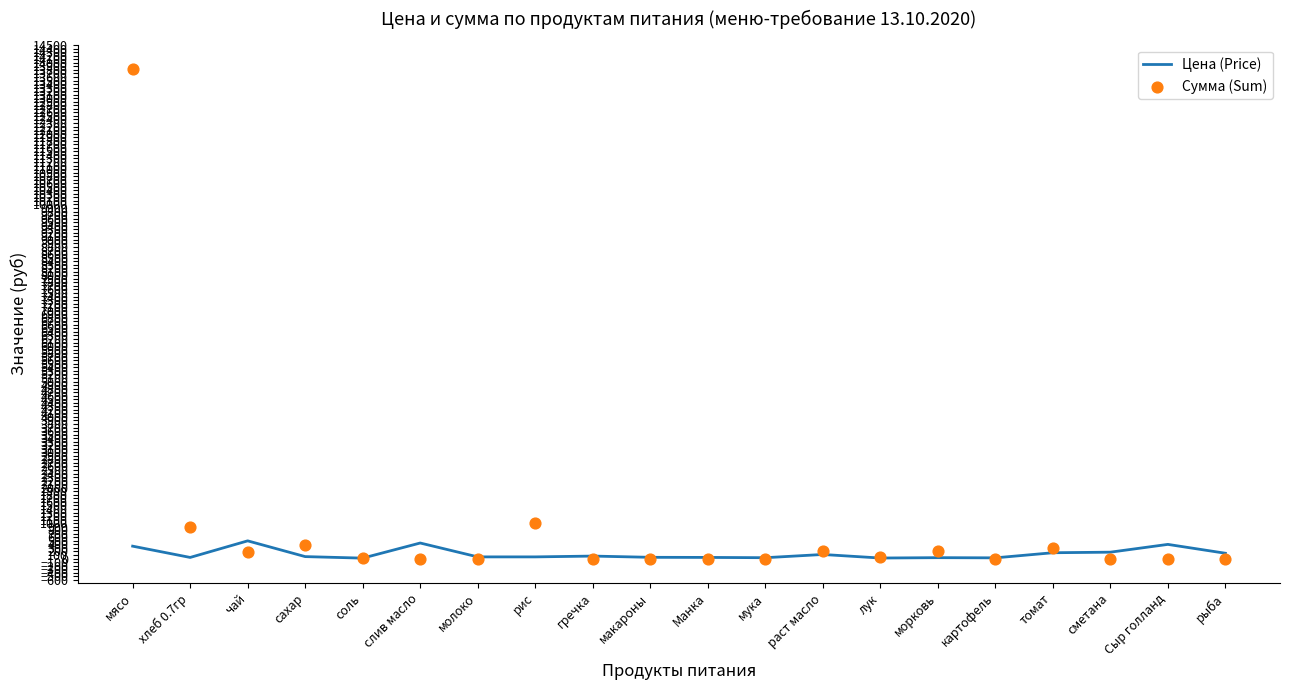

What is the total value across all series at раст масло?

321.4